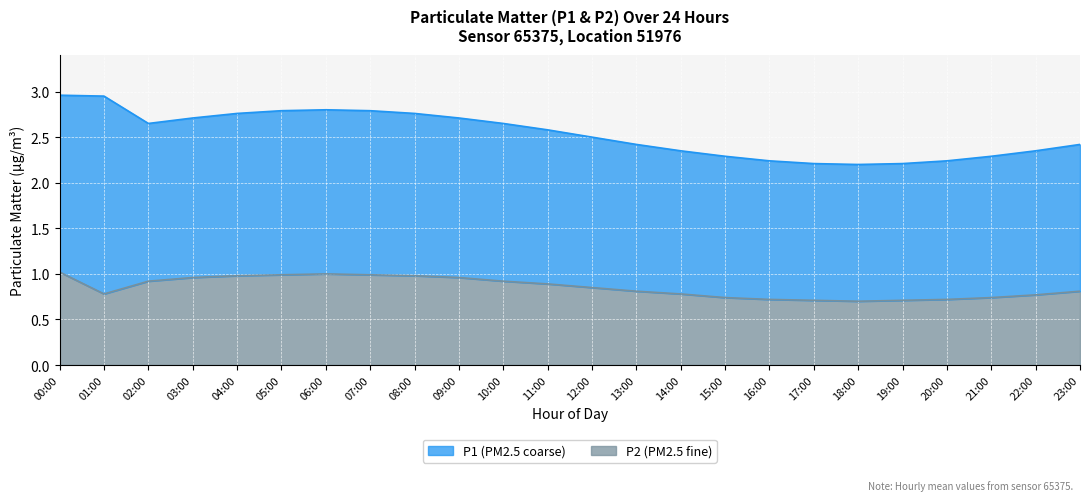

What is the difference between the highest and lowest values at 01:00?

2.1